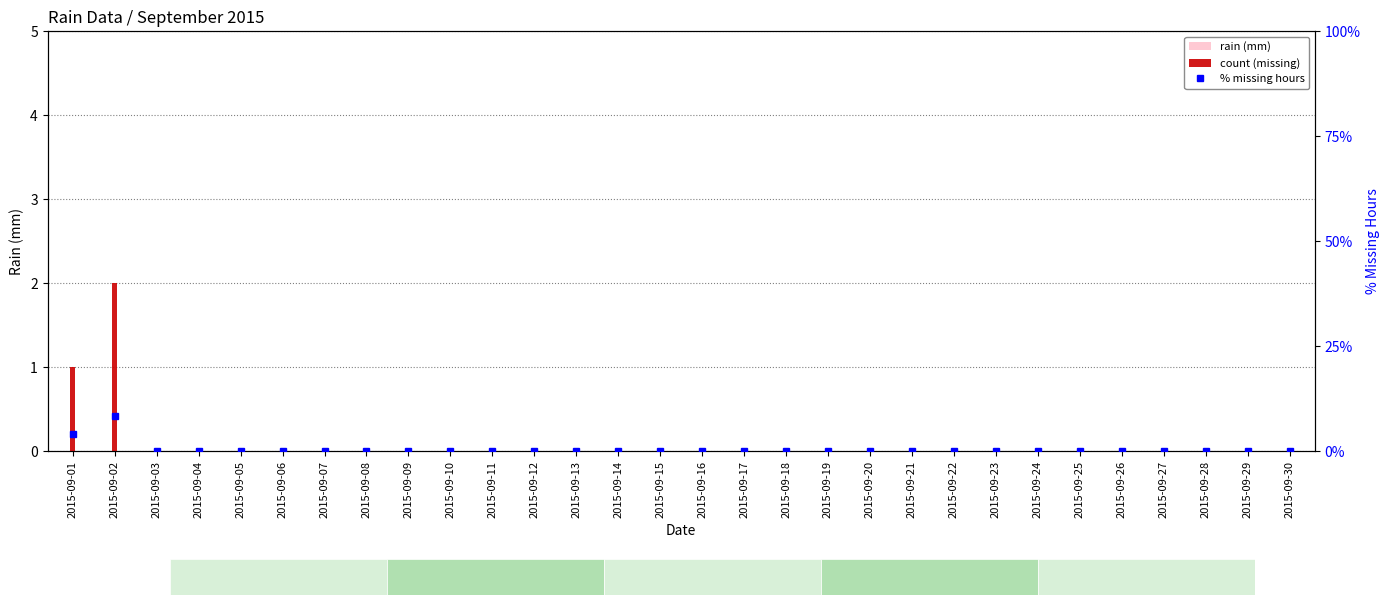

At how many categories does at least one series exceed 1?

2